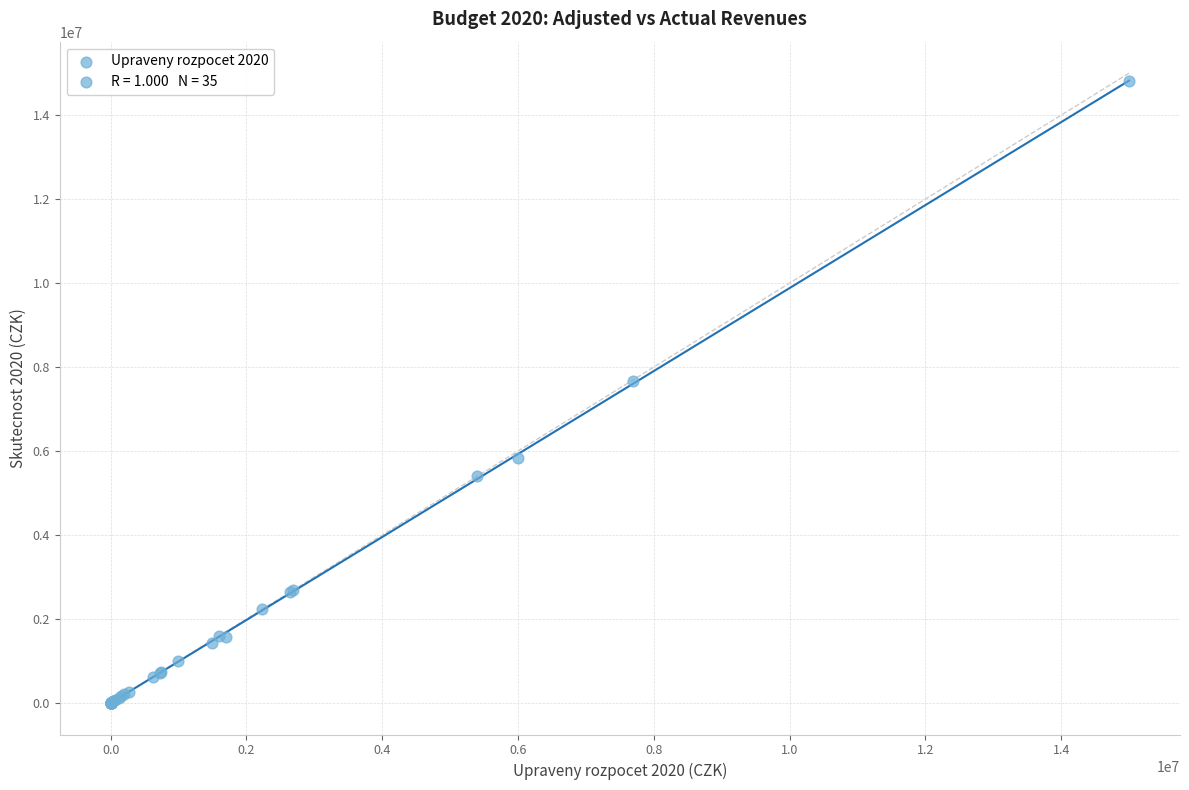

What Y value in the scatter plot is closest to 7403520?

7666069.8